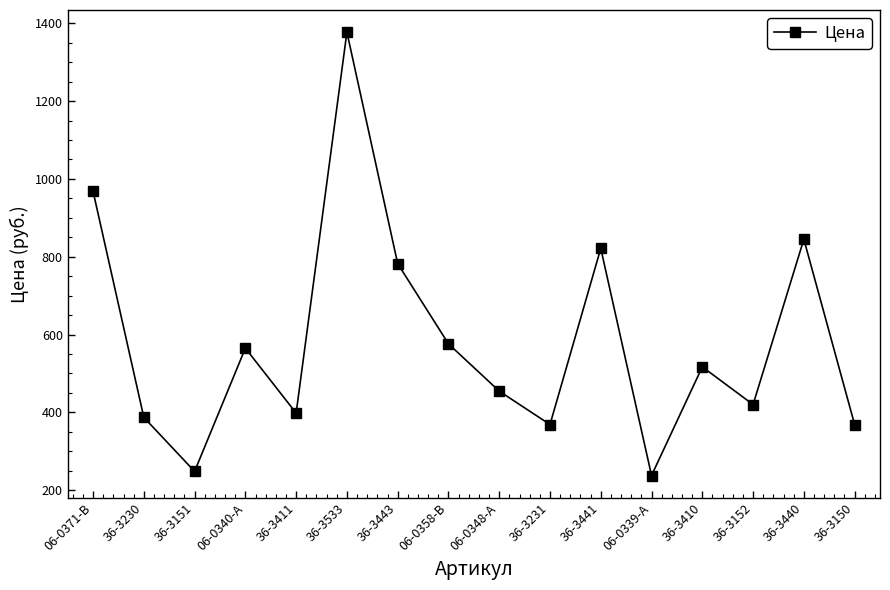

What is the maximum value shown in the chart?

1377.1